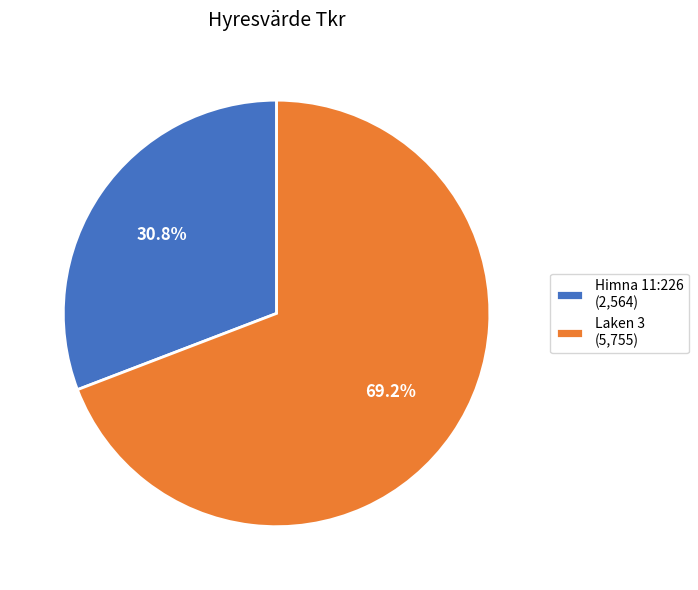

Count the number of slices in the pie.

2